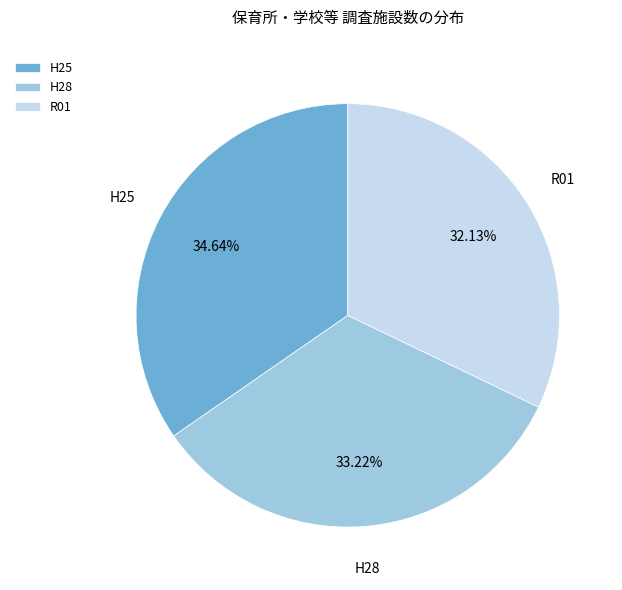

What is the ratio of the value at H25 to the value at H28?

1.0